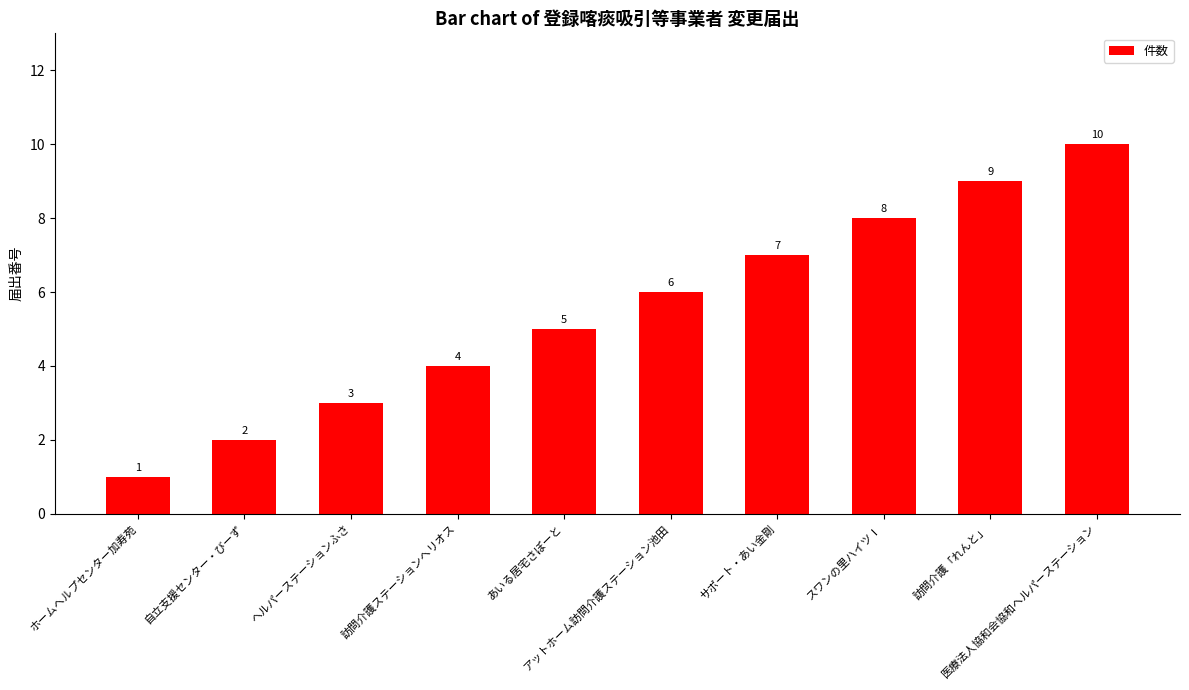

What is the change in value from あいる居宅さぽーと to スワンの里ハイツⅠ?

+3